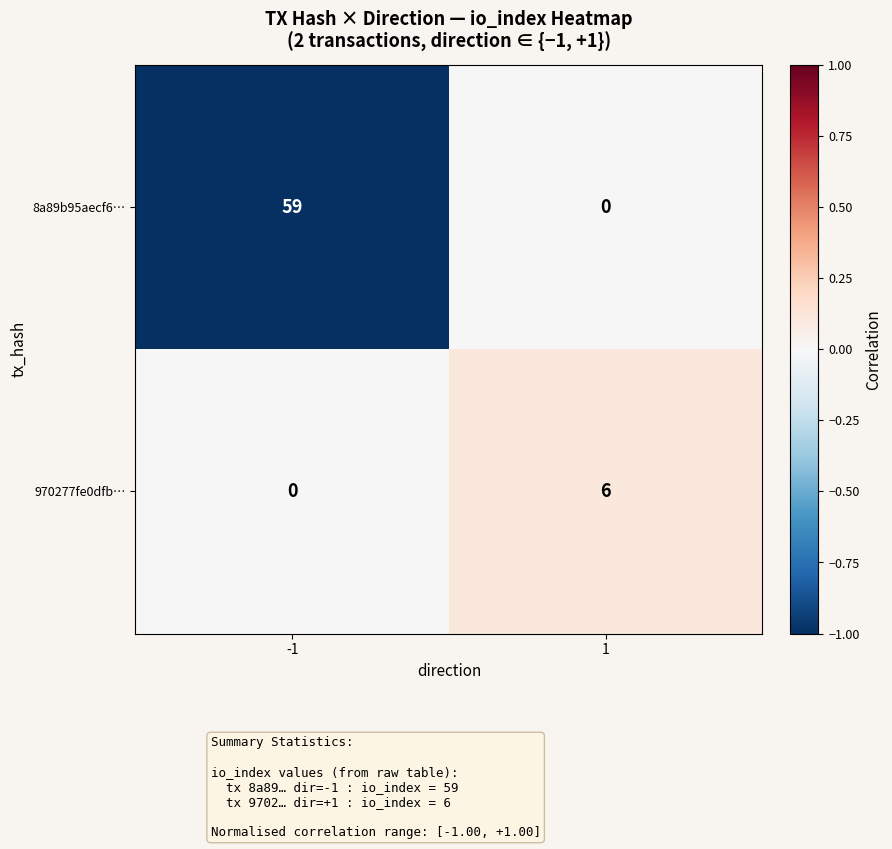

What is the maximum value for 8a89b95aecf6…?

59